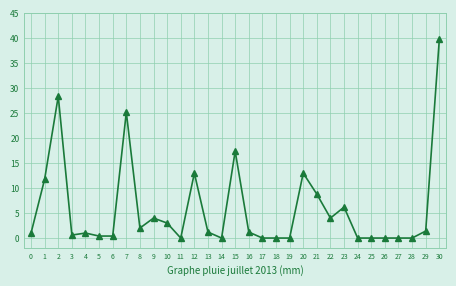

Count the number of categories in the chart.

31